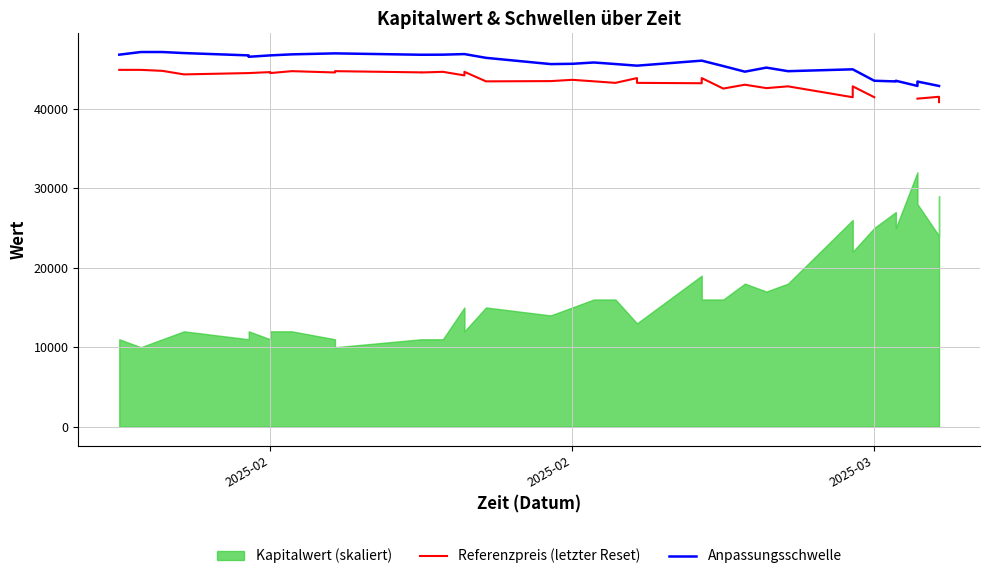

How many values in the Anpassungsschwelle series are below 46032?

19